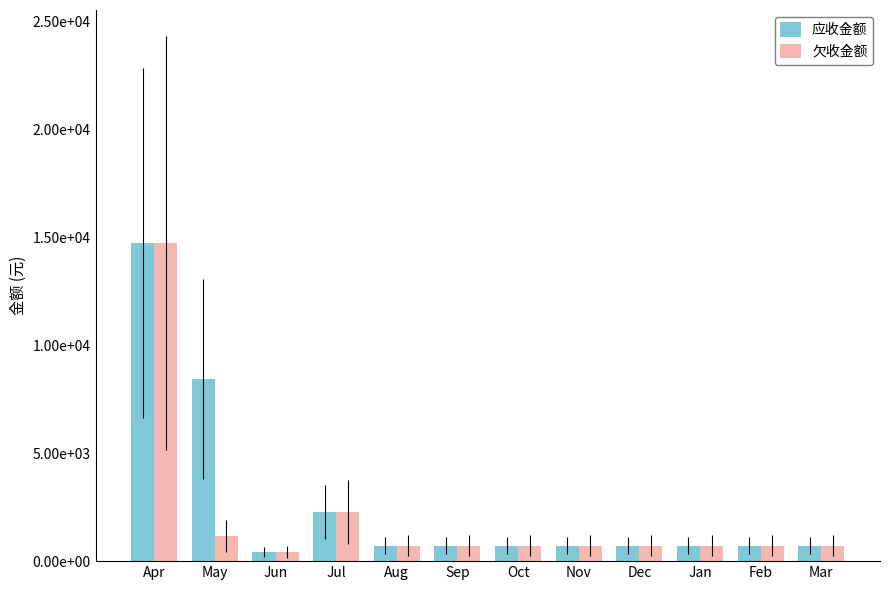

Does the chart contain stacked bars?

No